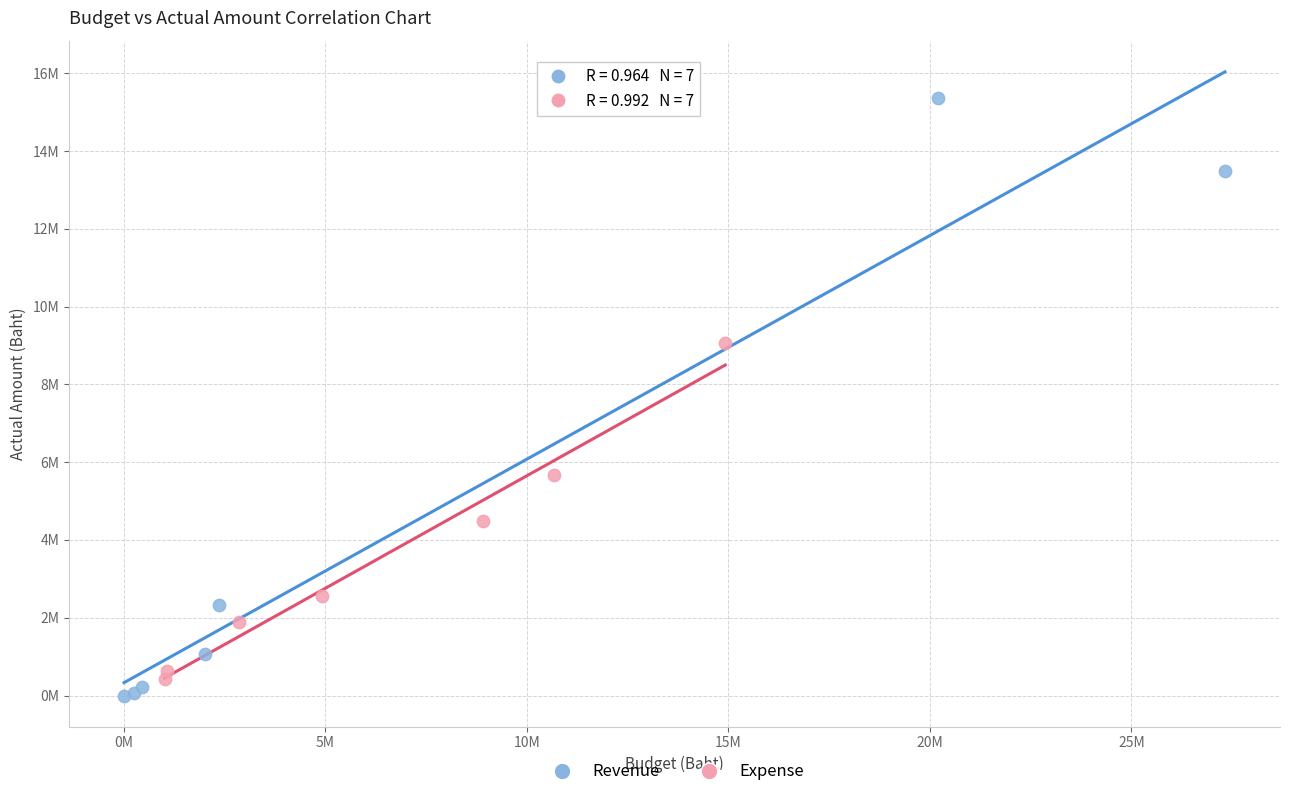

What are all the series names shown in the legend?

Revenue, Expense